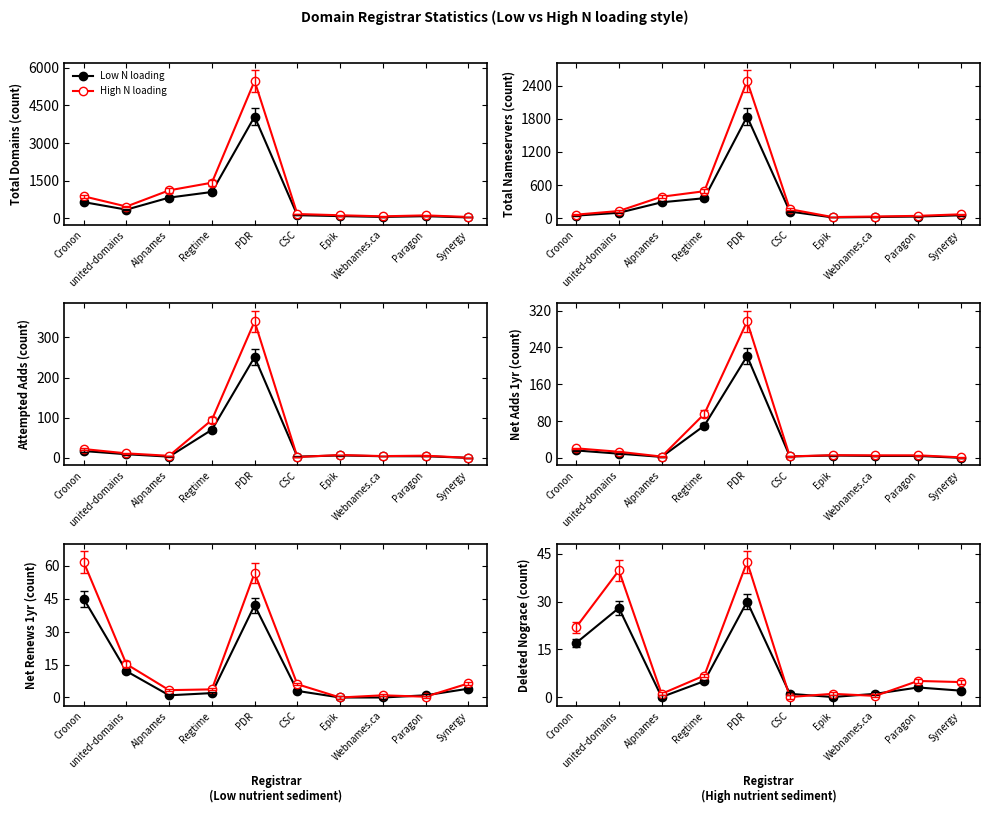

The value of Low N loading at CSC is 1.0. True or false?

True